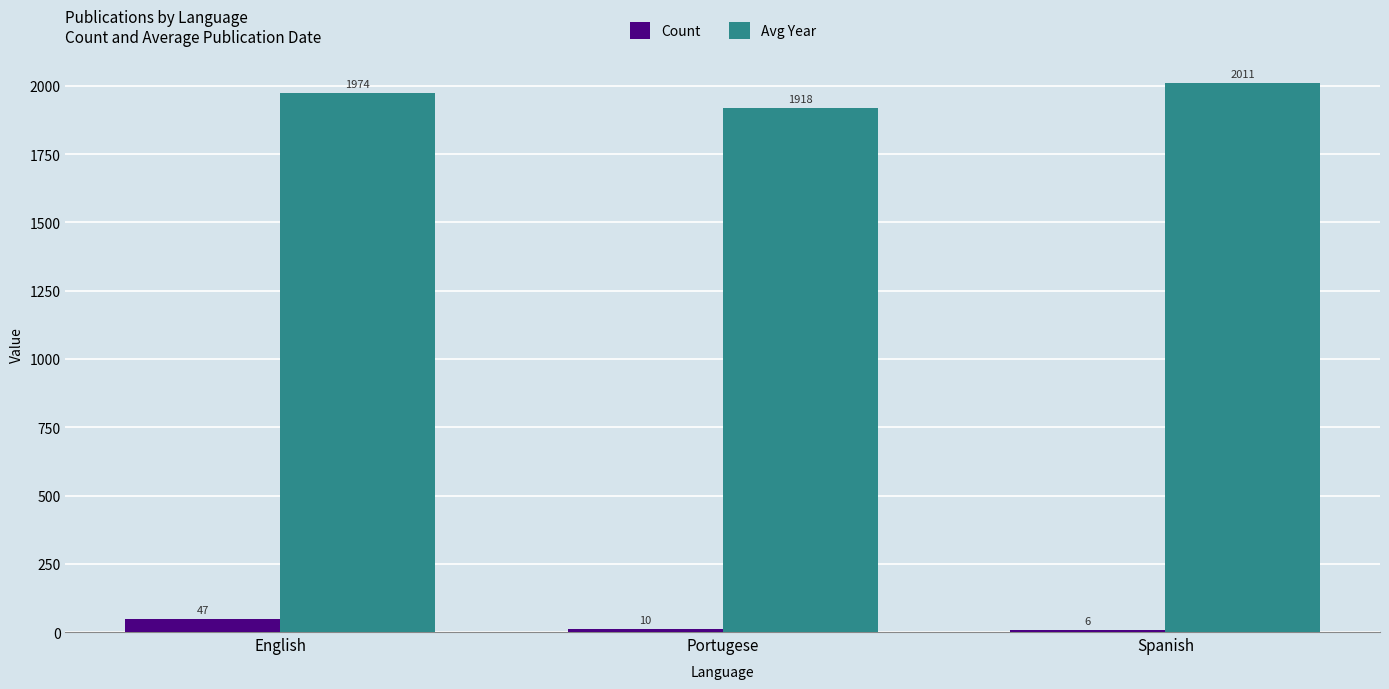

Which series has the largest range (max minus min)?

Avg Year